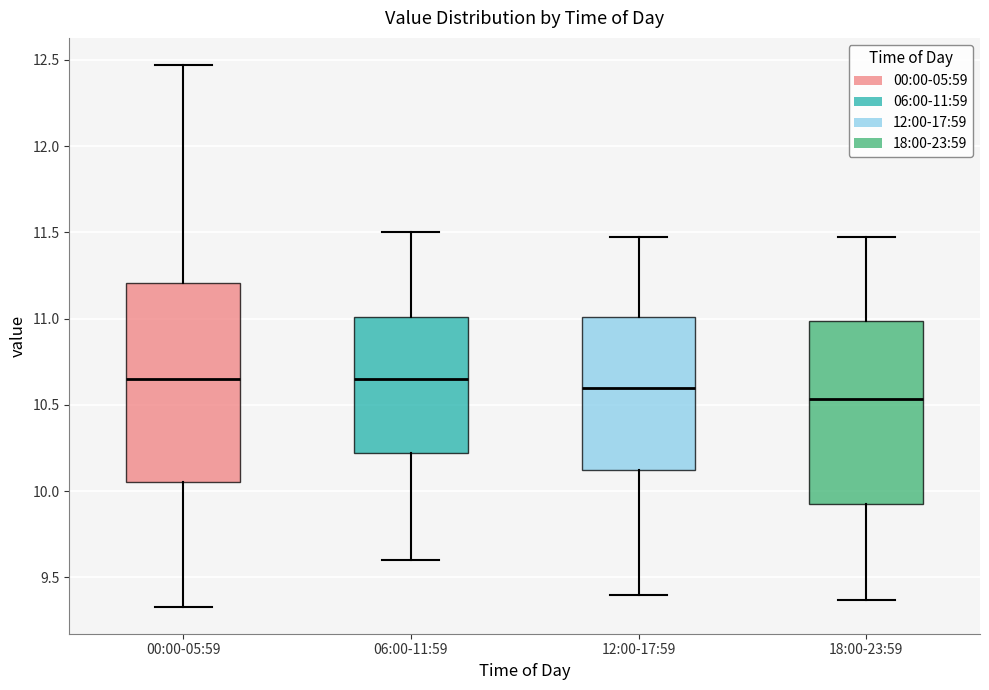

Reading left to right, read every box against the y-axis: the position of its median line, the range the box covers, and the ends of its whiskers. The values are not printed on the chart, so give them approximately, as read against the axis.

00:00-05:59: median 10.65, box 10.05 to 11.20, whiskers 9.35 to 12.45
06:00-11:59: median 10.65, box 10.20 to 11.00, whiskers 9.60 to 11.50
12:00-17:59: median 10.60, box 10.10 to 11.00, whiskers 9.40 to 11.45
18:00-23:59: median 10.55, box 9.90 to 11.00, whiskers 9.35 to 11.45